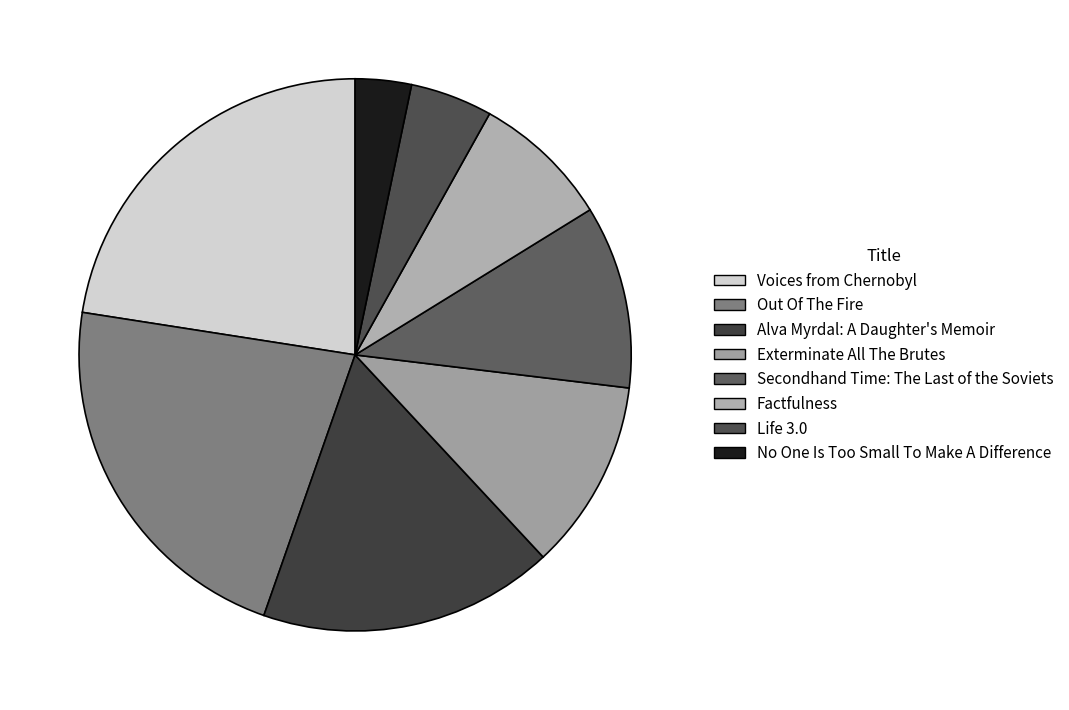

Which slice is the smallest?

No One Is Too Small To Make A Difference